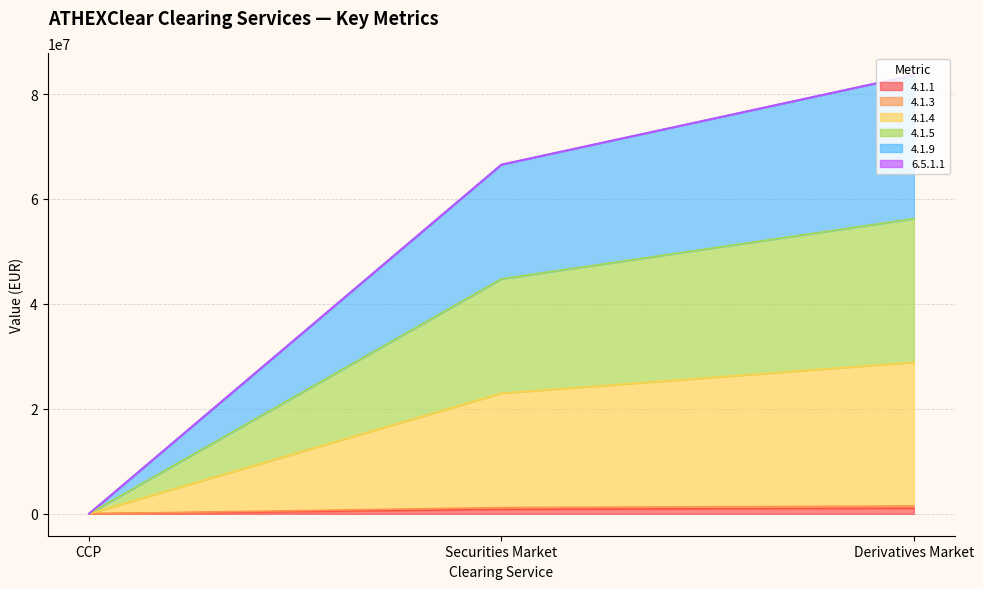

What is the label of the 1st point from the left?

CCP